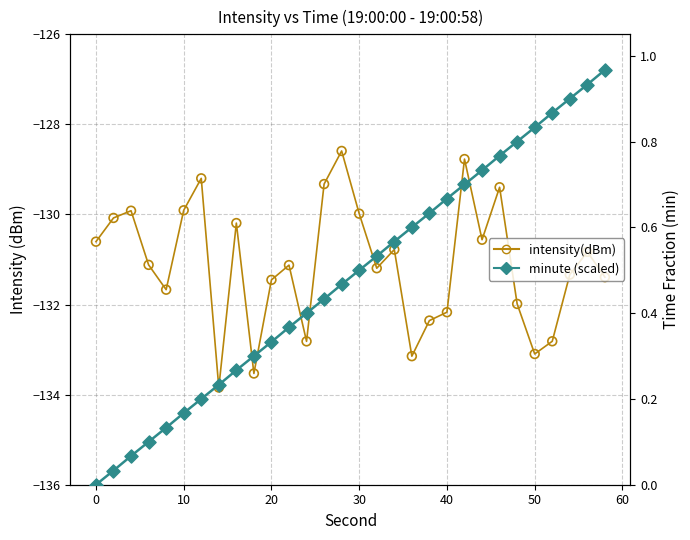

Which series reaches the minimum Y coordinate?

intensity(dBm)